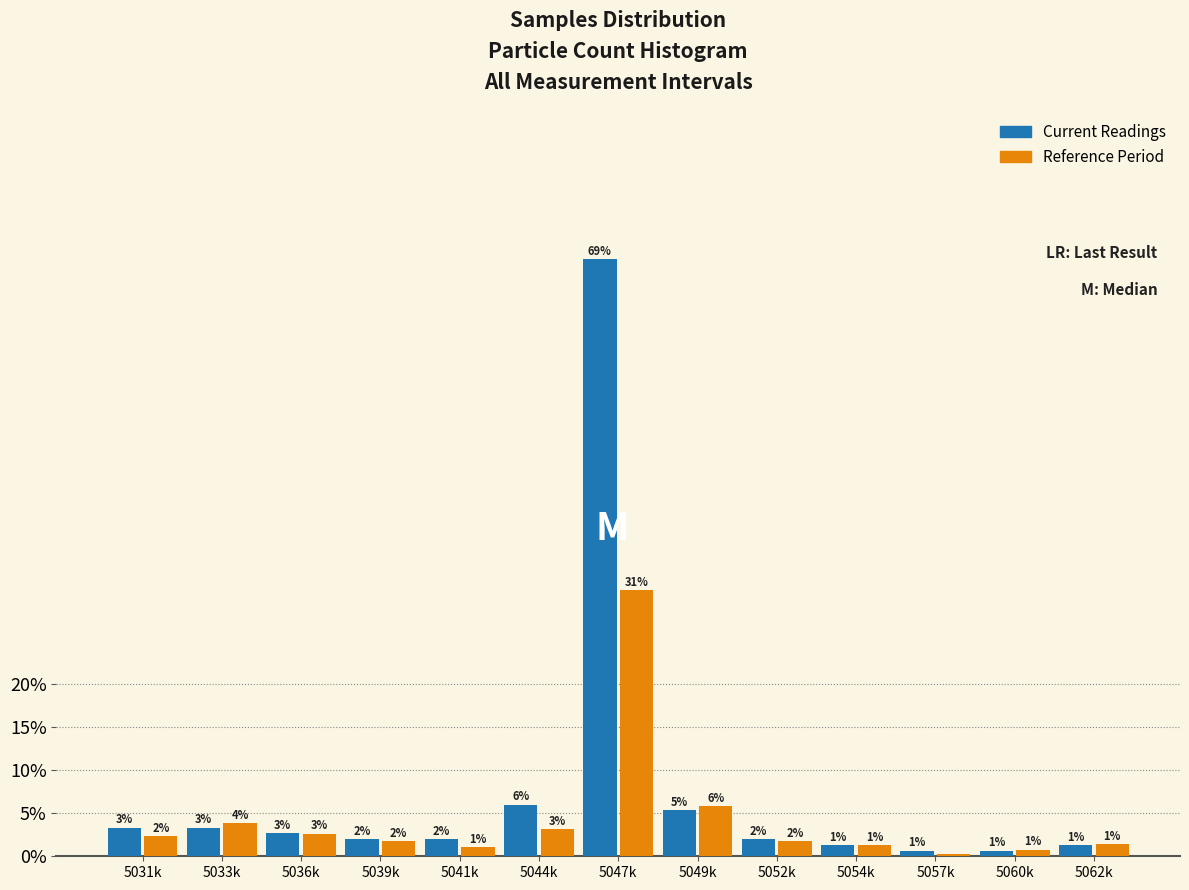

At which category does the chart reach its peak across all series?

5047k